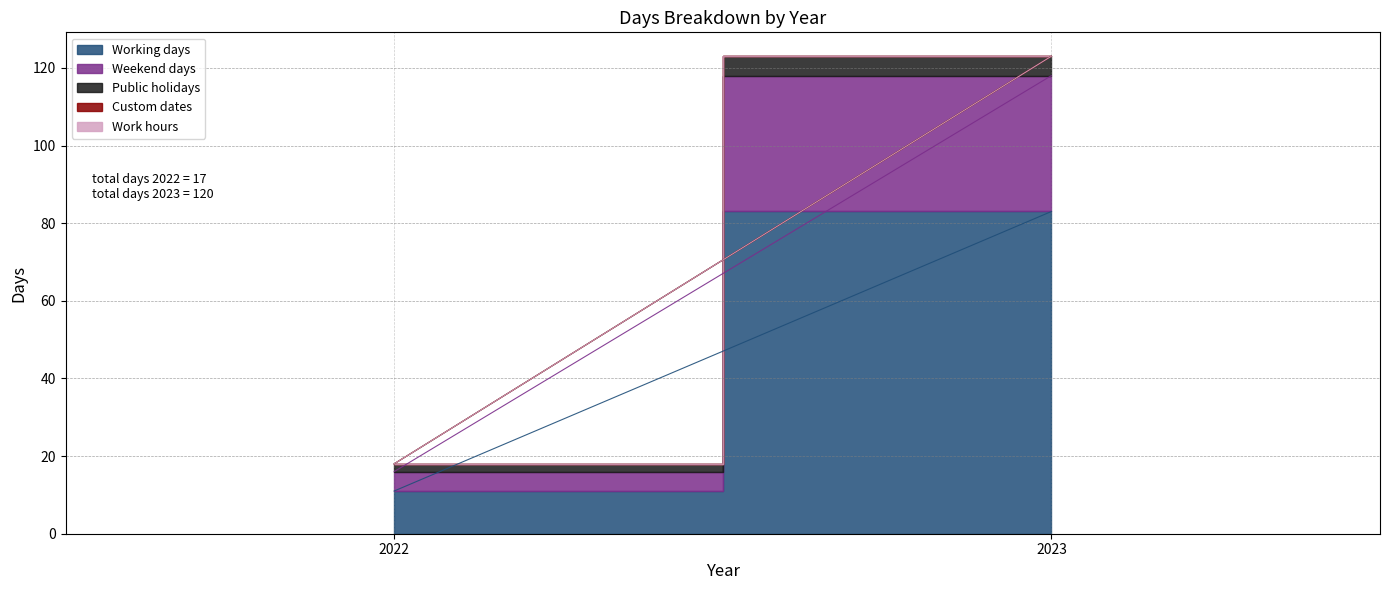

Which category has the highest value across all series?

2023